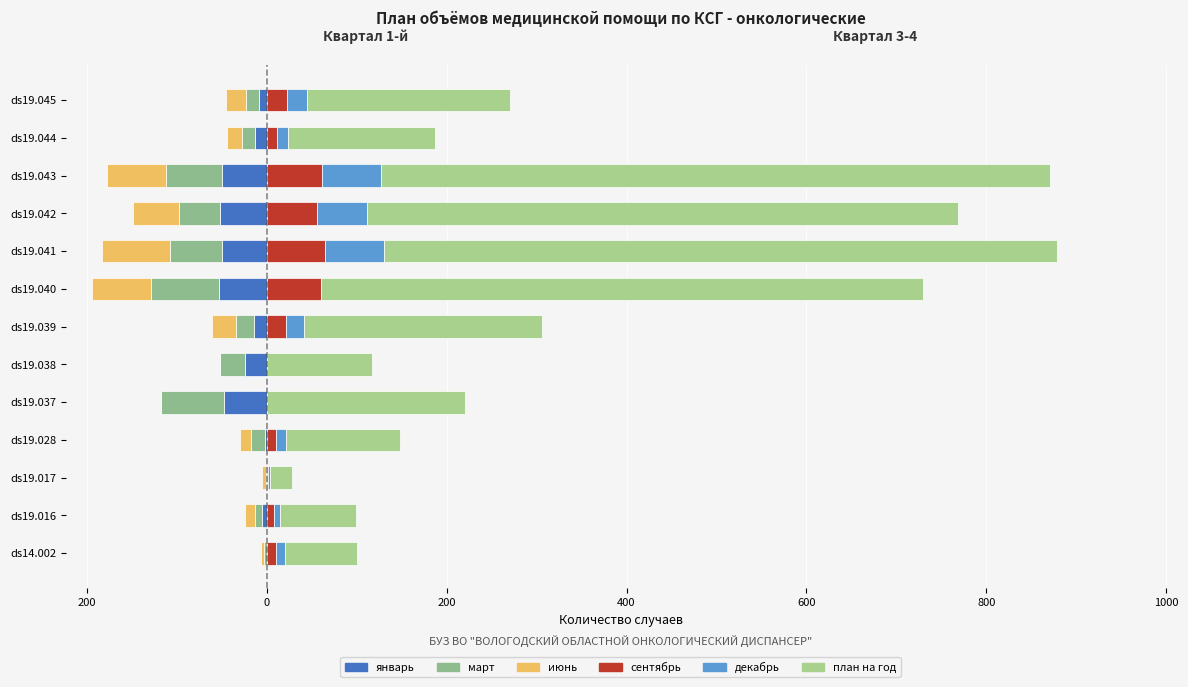

What is the value of the план на год bar at the 10th from the left?

656